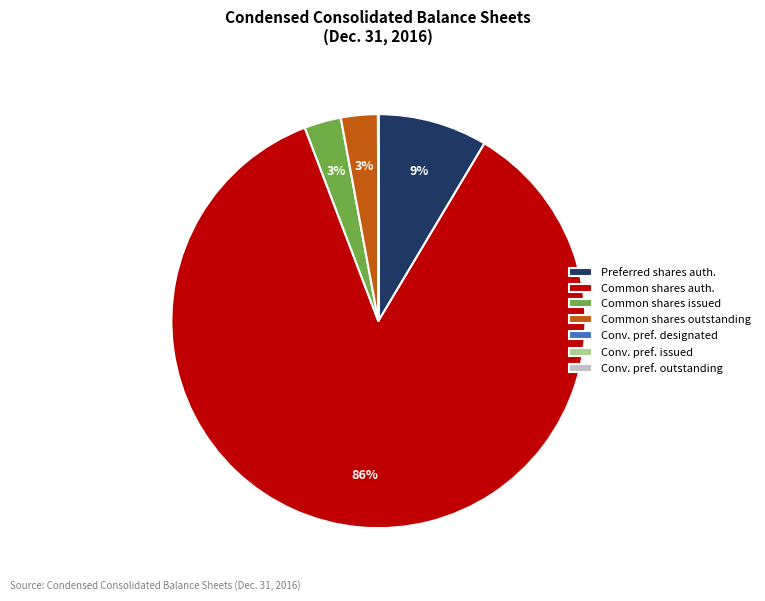

Do Common shares auth. and Common shares outstanding together represent more than half of the pie?

Yes